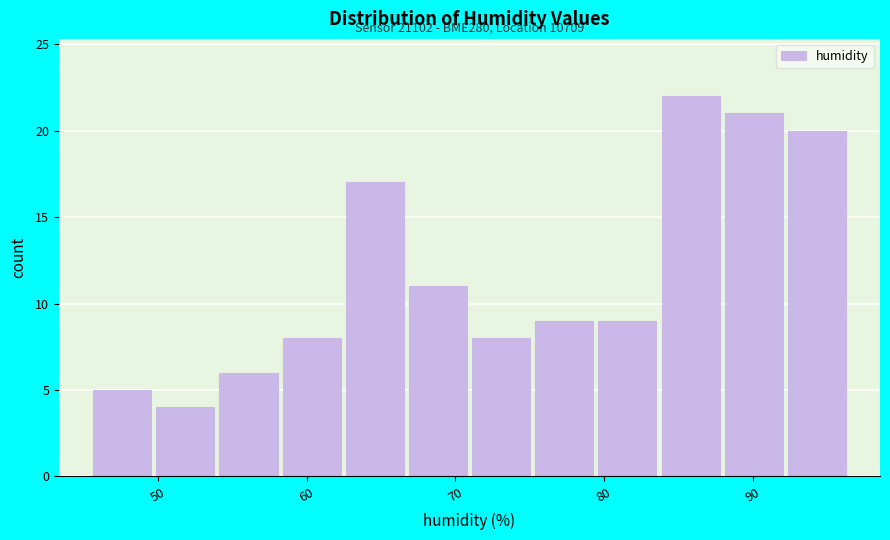

Over which range of the x-axis is the bar tallest?

84 to 88